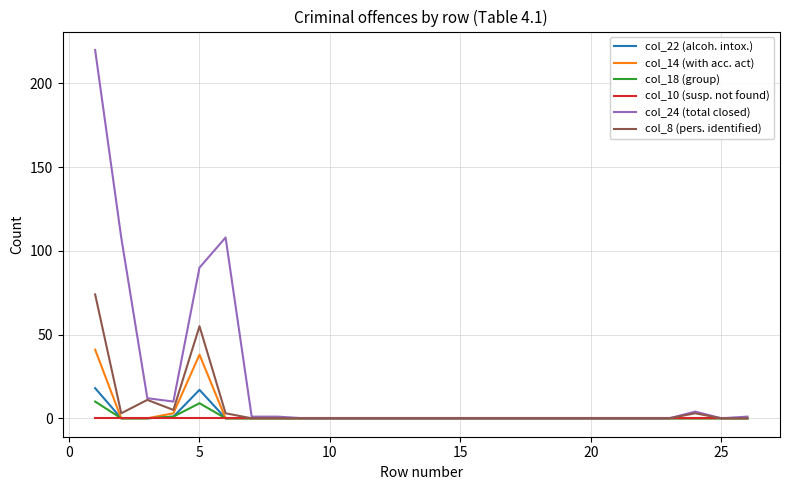

What is the highest value of the col_22 (alcoh. intox.) series?

18